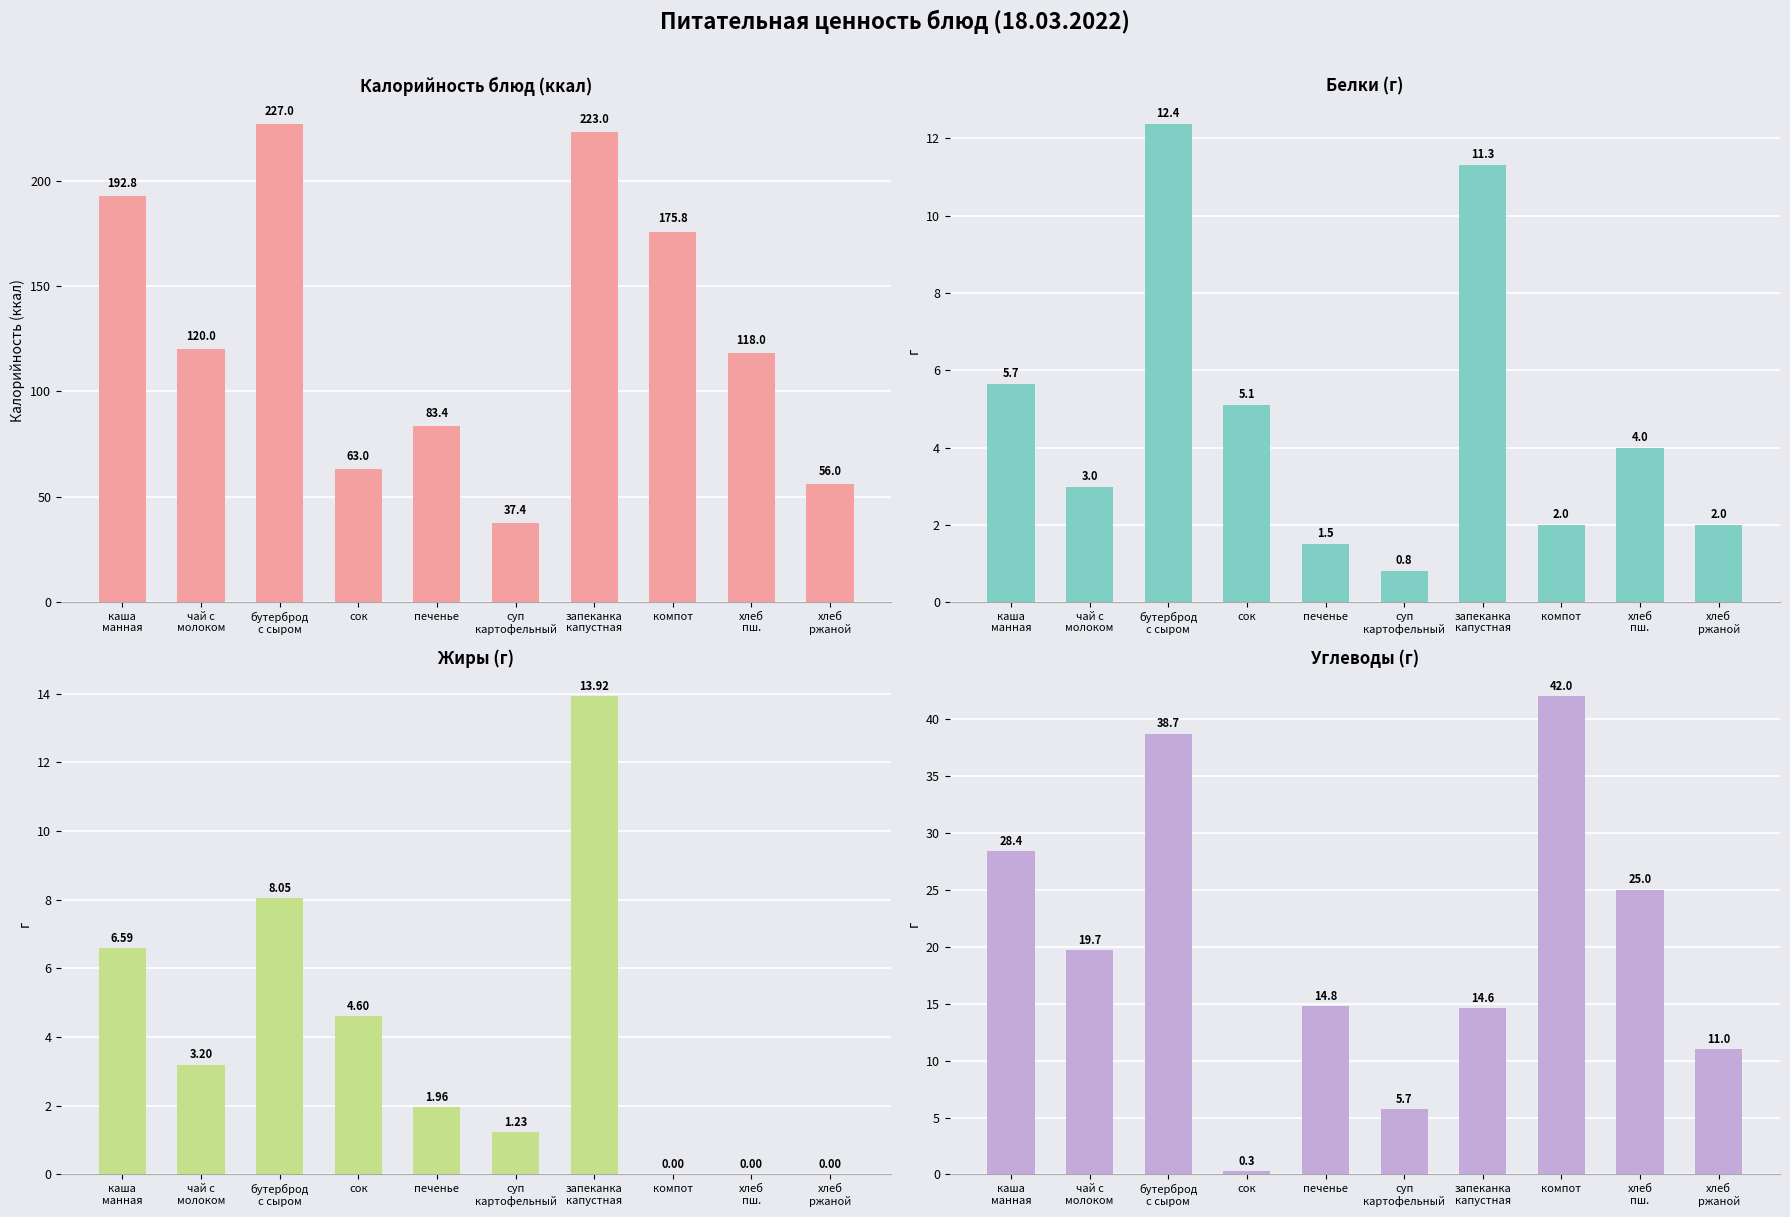

What is the difference between the second highest and second lowest values in the Жиры series?

8.1